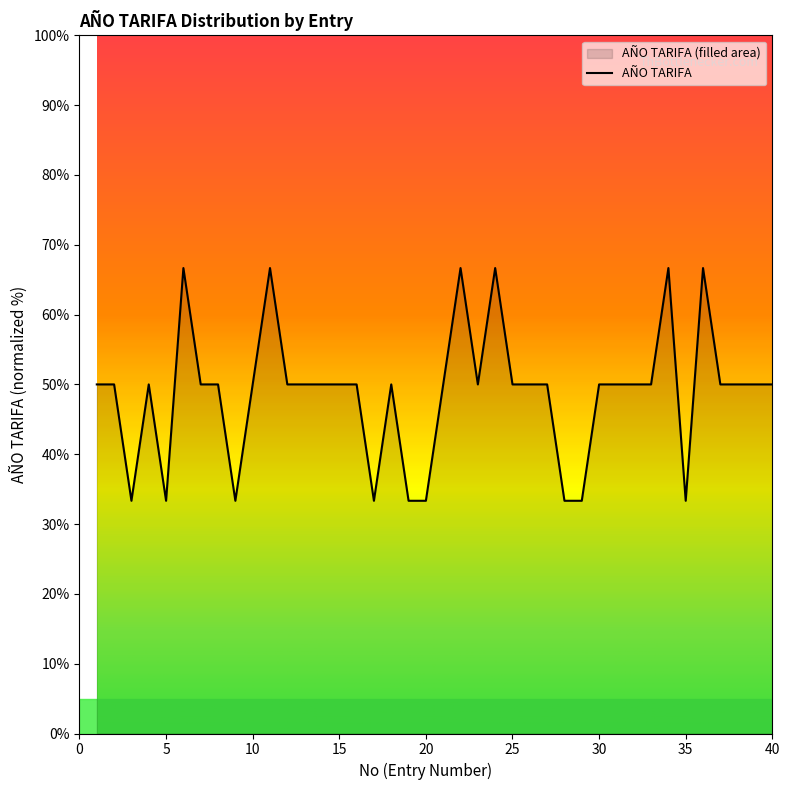

Reading left to right, transcribe all the data shown in this chart.

1=50.0	2=50.0	3=33.3	4=50.0	5=33.3	6=66.7	7=50.0	8=50.0	9=33.3	10=50.0	11=66.7	12=50.0	13=50.0	14=50.0	15=50.0	16=50.0	17=33.3	18=50.0	19=33.3	20=33.3	21=50.0	22=66.7	23=50.0	24=66.7	25=50.0	26=50.0	27=50.0	28=33.3	29=33.3	30=50.0	31=50.0	32=50.0	33=50.0	34=66.7	35=33.3	36=66.7	37=50.0	38=50.0	39=50.0	40=50.0